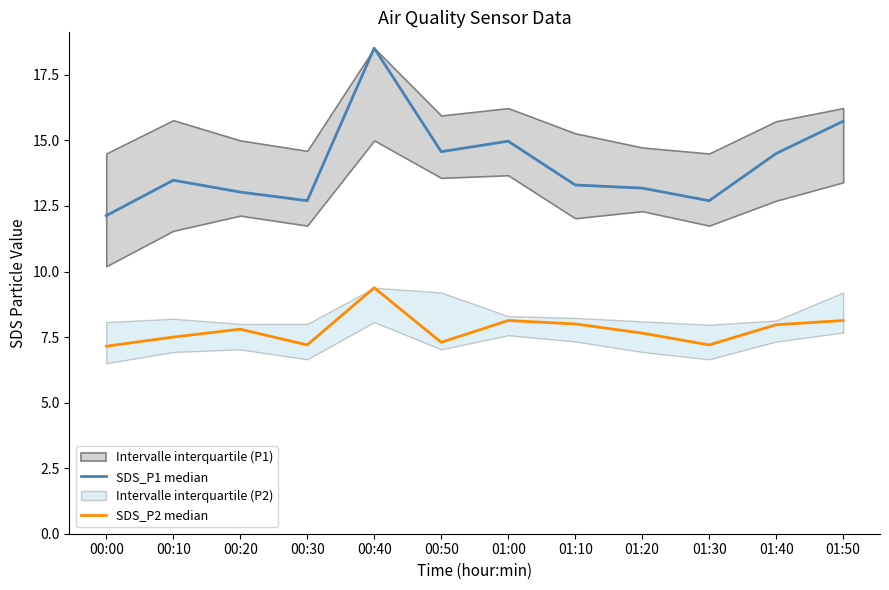

True or false: SDS_P2 median and SDS_P1 median cross at least once.

False